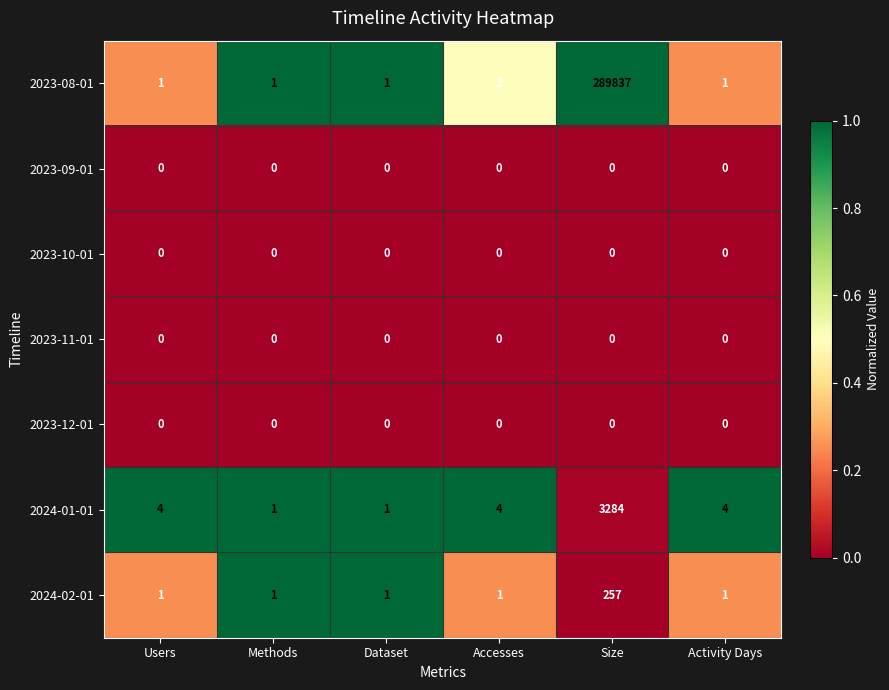

Which series has the widest spread of values?

2023-08-01